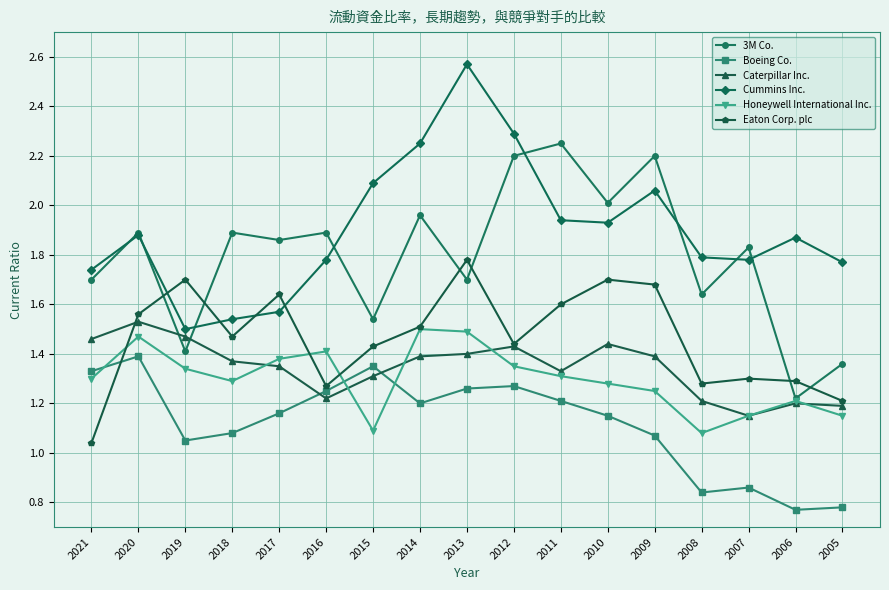

True or false: Eaton Corp. plc has a value of 1.1 at 2019.

False